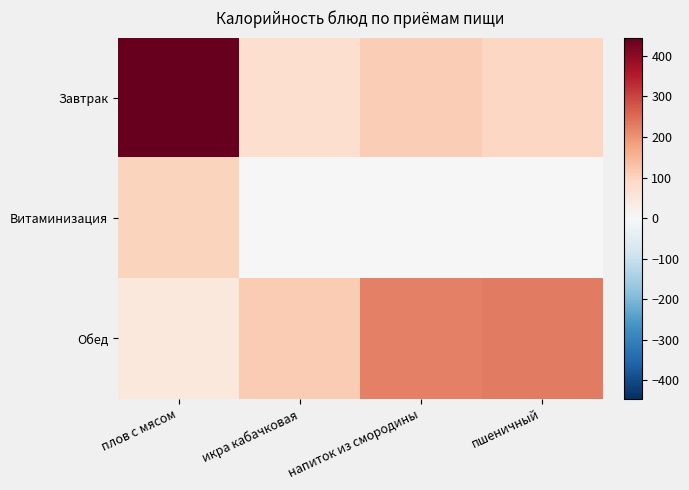

What is the spread (max minus min) of values at икра кабачковая?

114.3